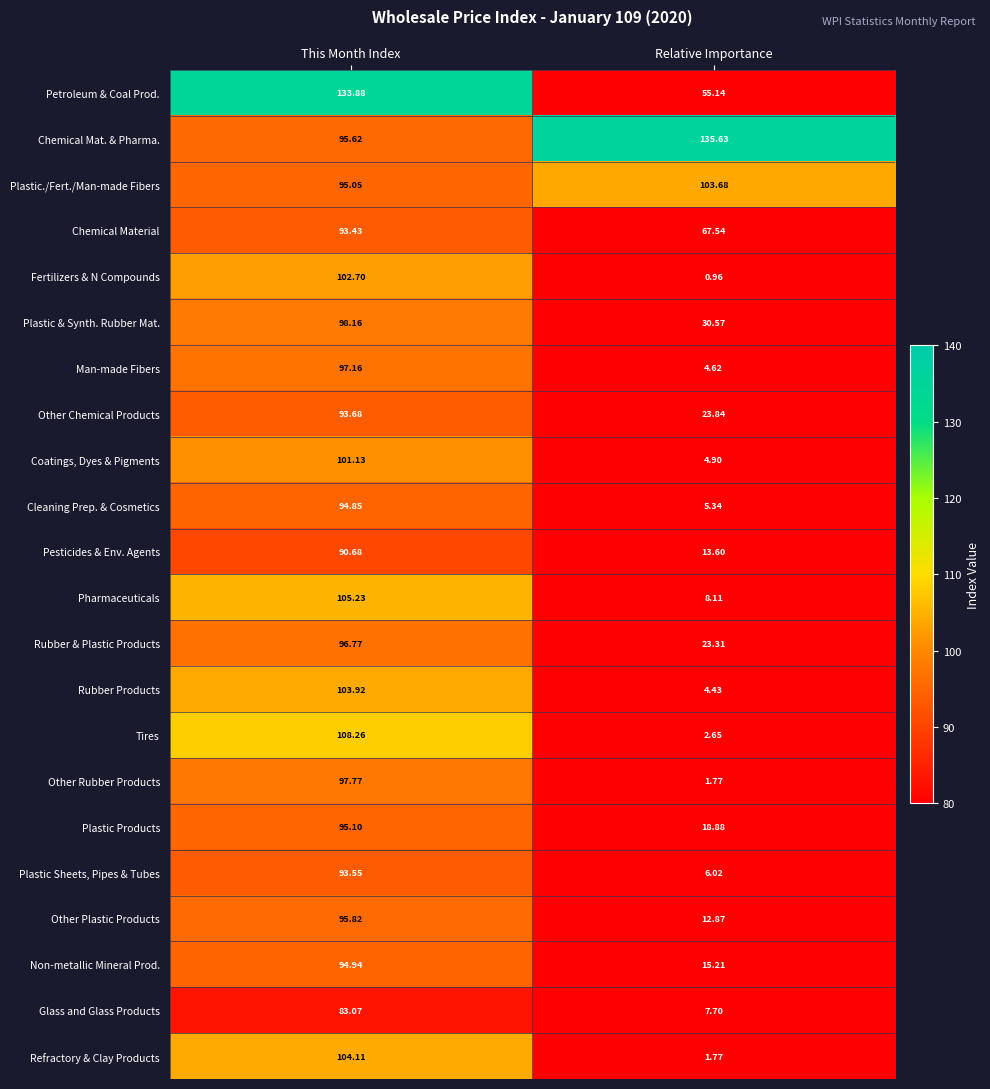

At which label does Coatings, Dyes & Pigments first exceed 101?

This Month Index